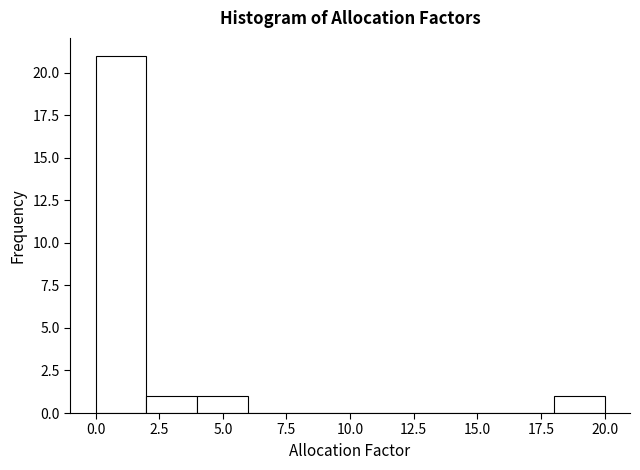

Reading left to right, list every bar in this chart as the range it spans on the x-axis followed by its height. The values are not printed on the chart, so give them approximately, as read against the axis.

0 to 2: 21
2 to 4: 1
4 to 6: 1
6 to 8: 0
8 to 10: 0
10 to 12: 0
12 to 14: 0
14 to 16: 0
16 to 18: 0
18 to 20: 1